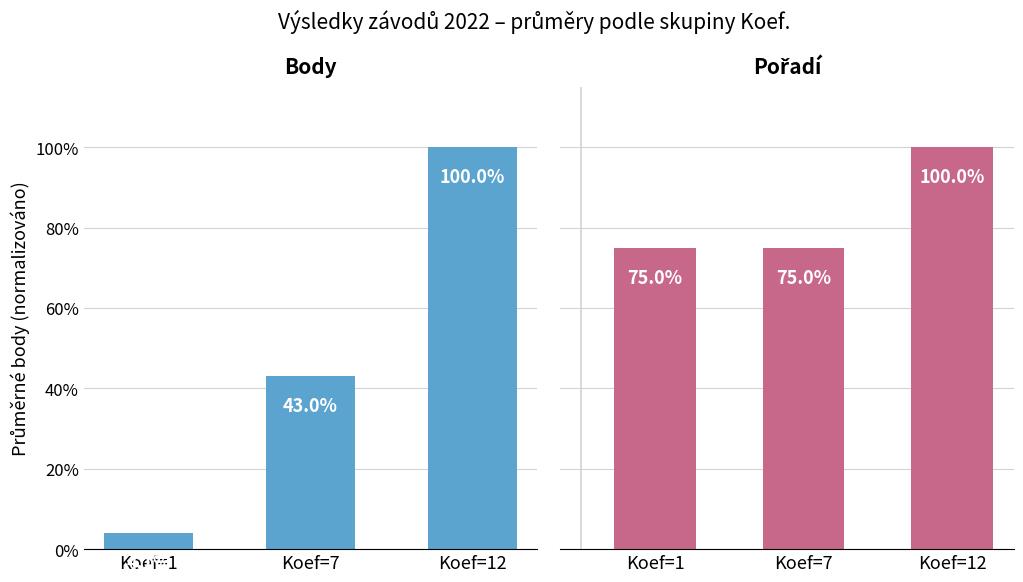

Which label corresponds to the largest value in the chart?

Koef=12